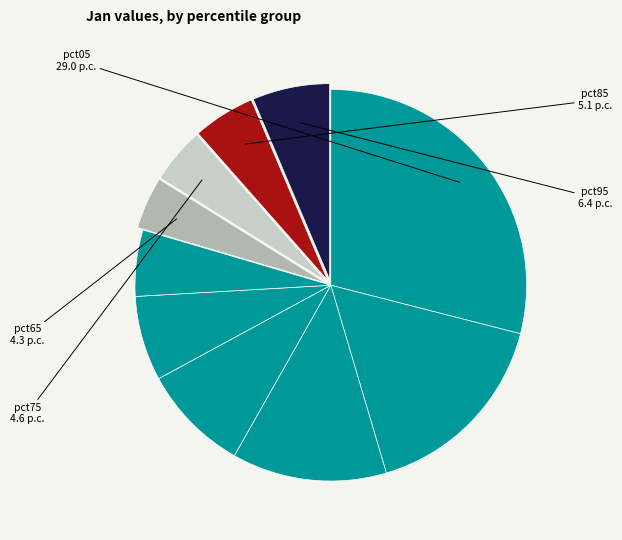

Count the number of slices in the pie.

10